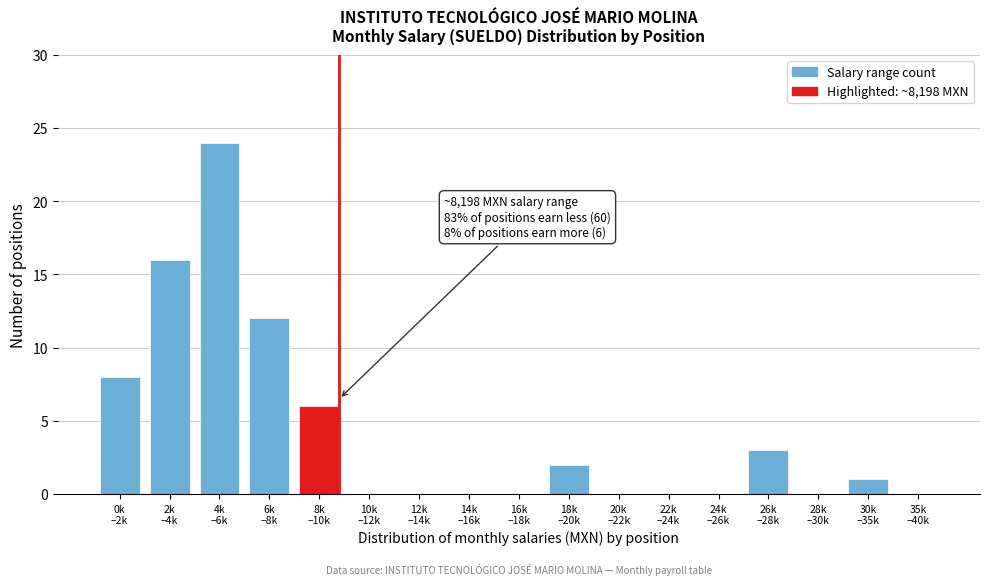

What is the sum of all values?

72